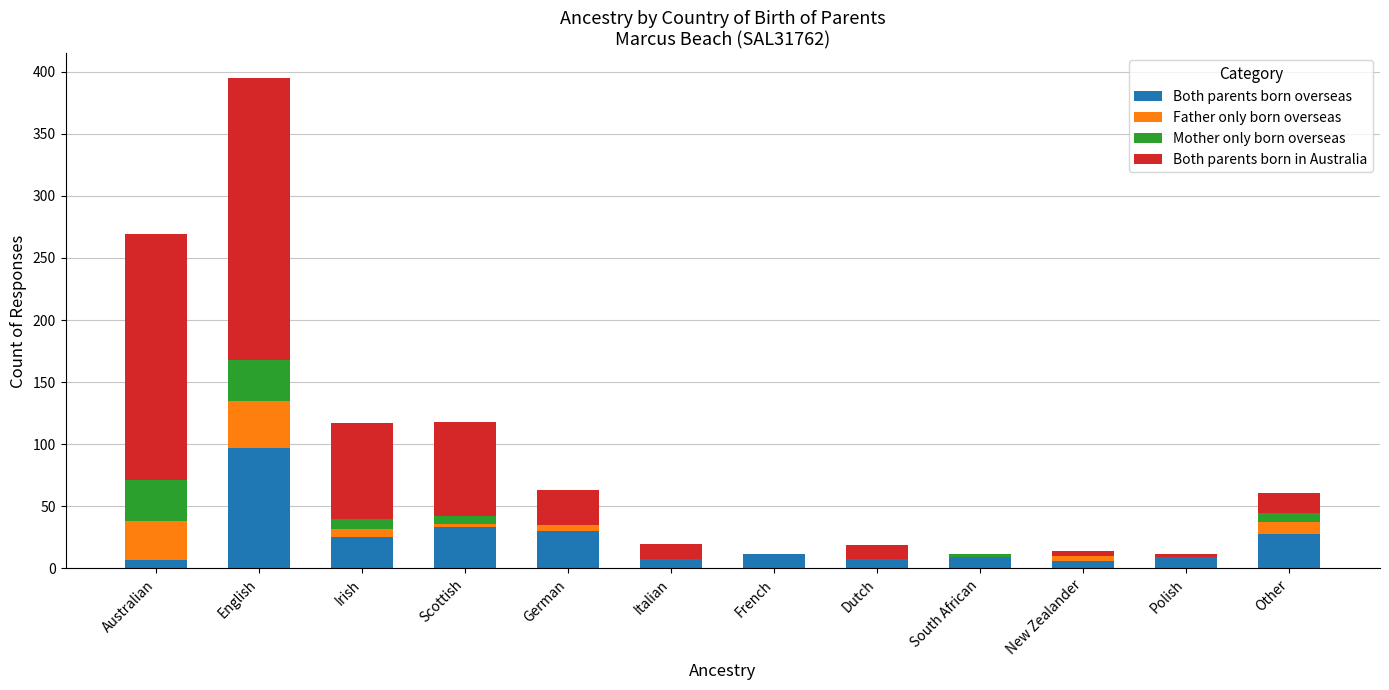

Which category has the highest value in the Both parents born overseas series?

English